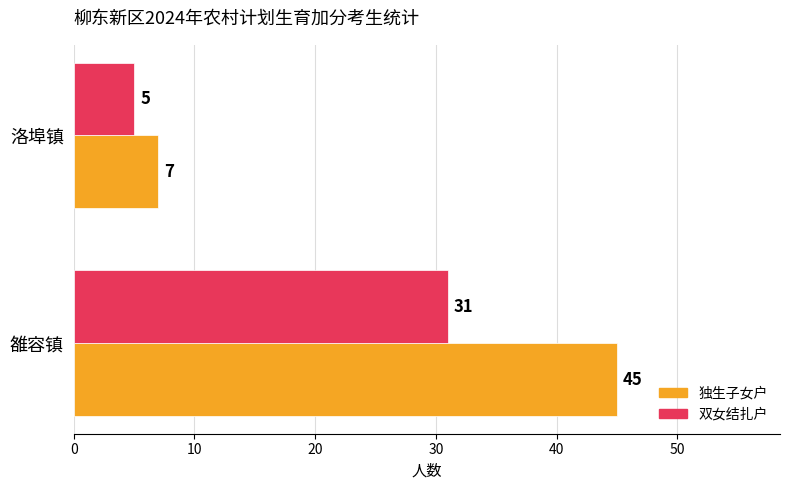

What is the average value of the 双女结扎户 series?

18